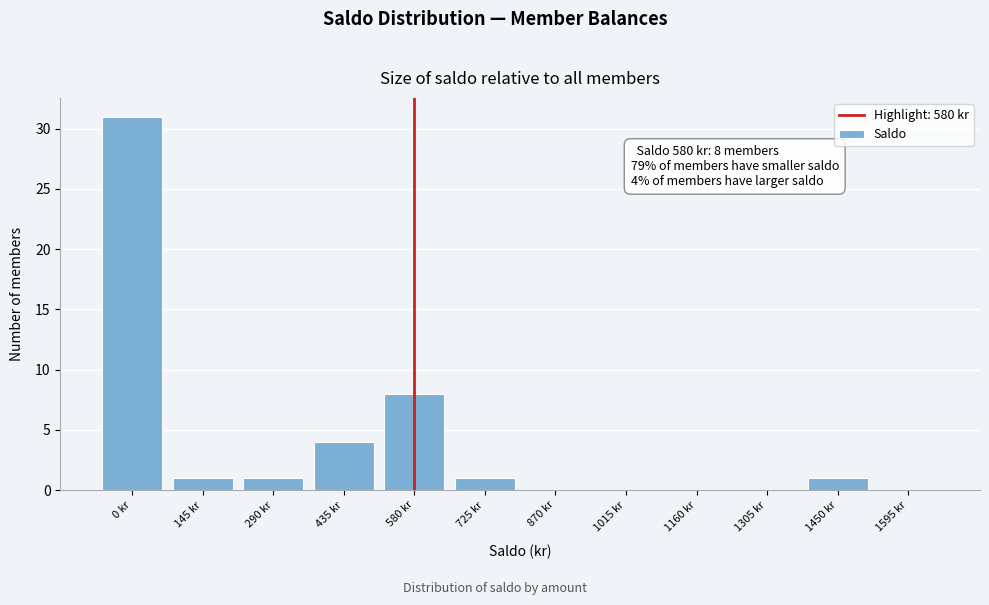

Reading left to right, transcribe all the data shown in this chart.

0 kr=31	145 kr=1	290 kr=1	435 kr=4	580 kr=8	725 kr=1	870 kr=0	1015 kr=0	1160 kr=0	1305 kr=0	1450 kr=1	1595 kr=0